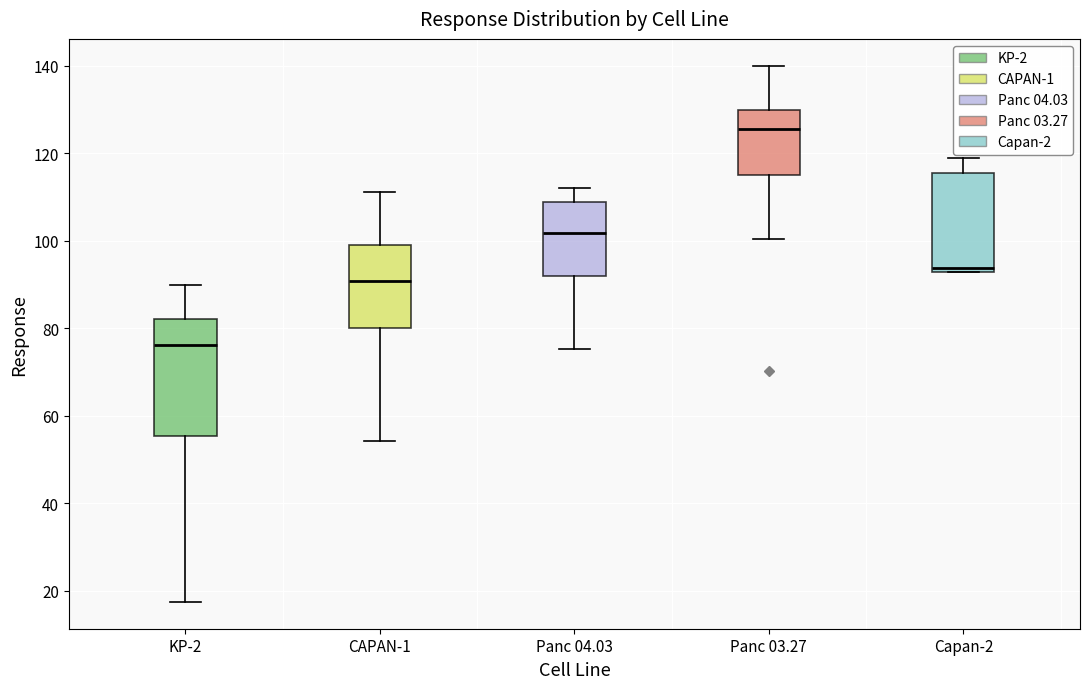

Reading left to right, read every box against the y-axis: the position of its median line, the range the box covers, and the ends of its whiskers. The values are not printed on the chart, so give them approximately, as read against the axis.

KP-2: median 76, box 56 to 82, whiskers 18 to 90
CAPAN-1: median 90, box 80 to 100, whiskers 54 to 112
Panc 04.03: median 102, box 92 to 108, whiskers 76 to 112
Panc 03.27: median 126, box 116 to 130, whiskers 100 to 140
Capan-2: median 94, box 92 to 116, whiskers 92 to 118